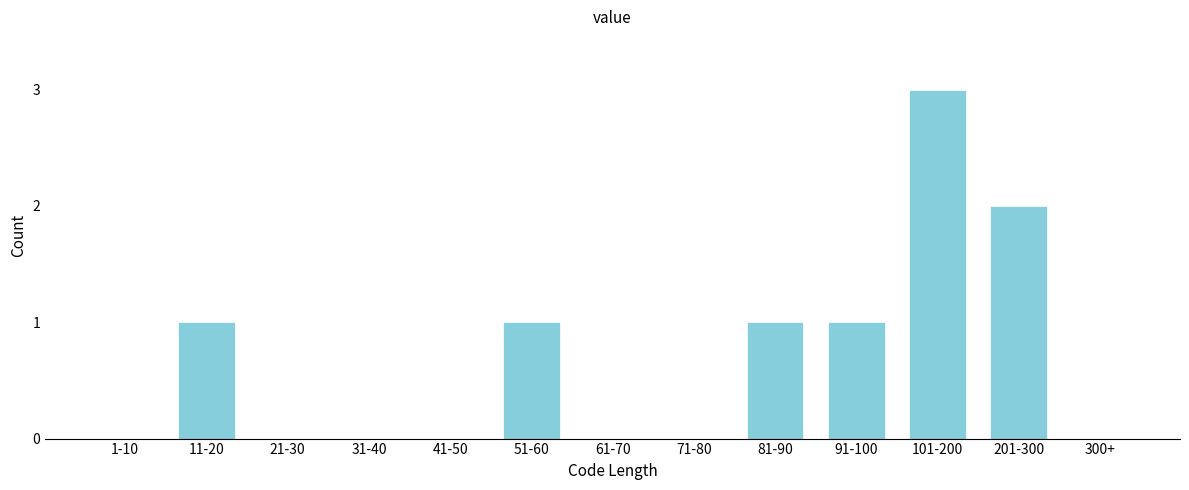

Reading right to left, list all the values displayed in this chart.

300+=0	201-300=2	101-200=3	91-100=1	81-90=1	71-80=0	61-70=0	51-60=1	41-50=0	31-40=0	21-30=0	11-20=1	1-10=0